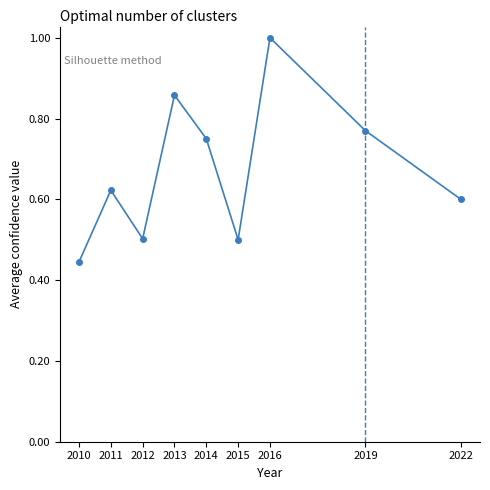

The value at 2015 is 0.8. True or false?

False